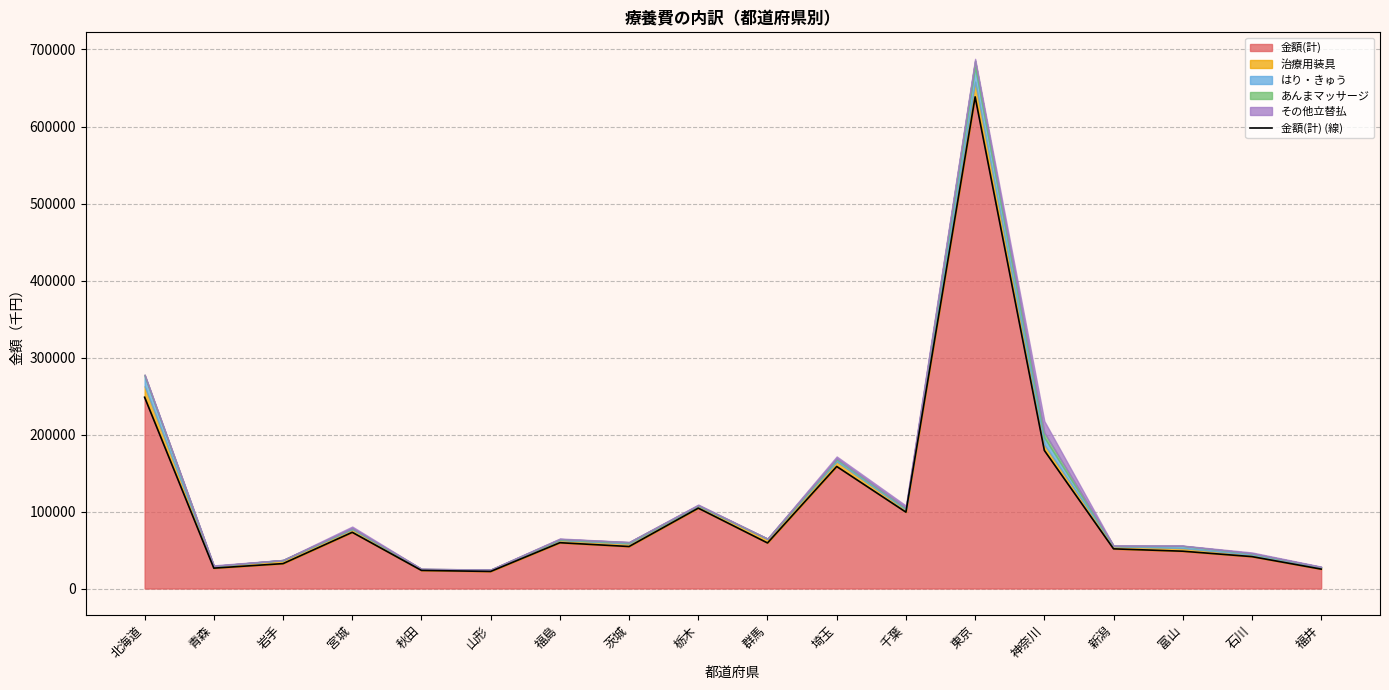

What is the difference between the maximum and second lowest values?

614966.2